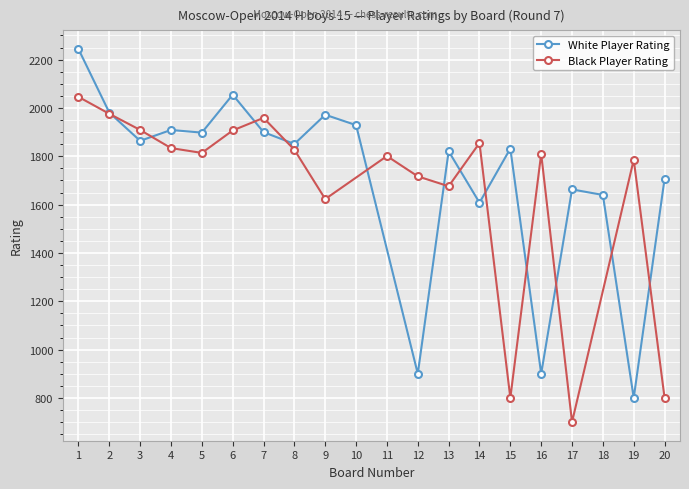

Rank the series by their average value, from highest to lowest.

White Player Rating, Black Player Rating